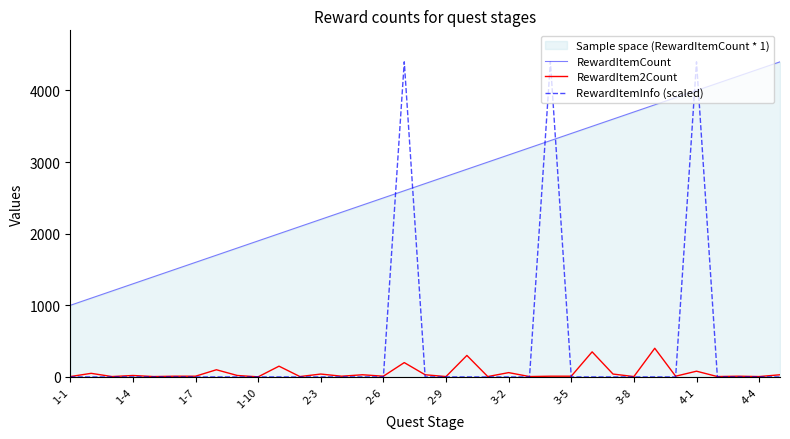

True or false: RewardItemCount has more than 1 points higher than both neighbors.

False